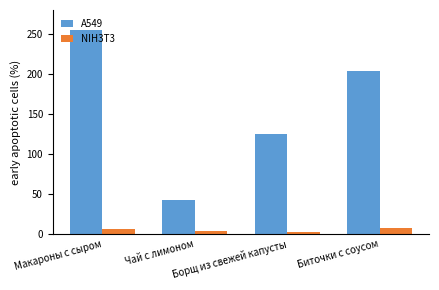

Is the value of A549 at Макароны с сыром greater than the value of NIH3T3 at Борщ из свежей капусты?

Yes